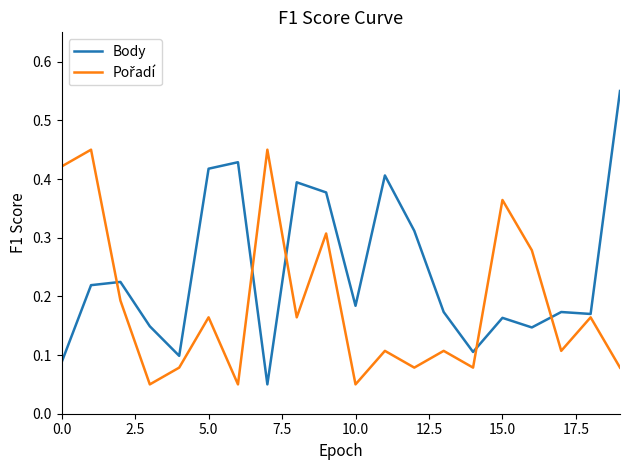

How many lines are shown in the chart?

2